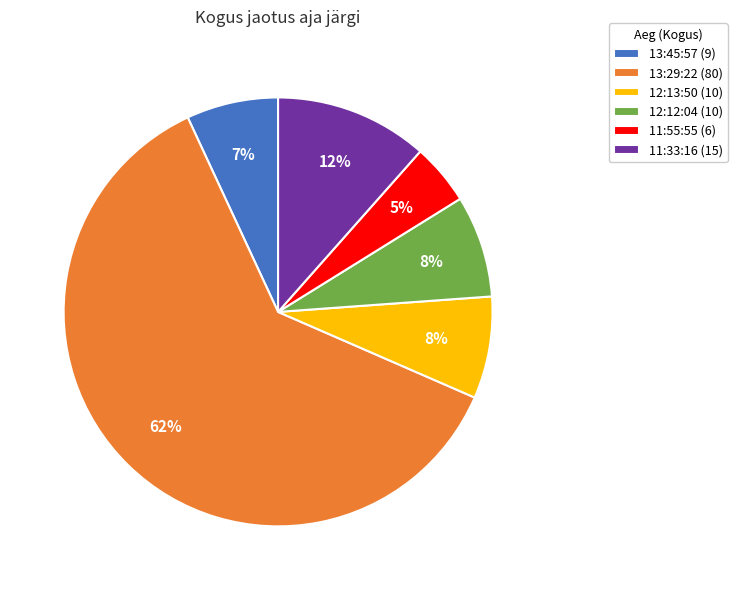

Which category has the biggest portion of the pie?

13:29:22